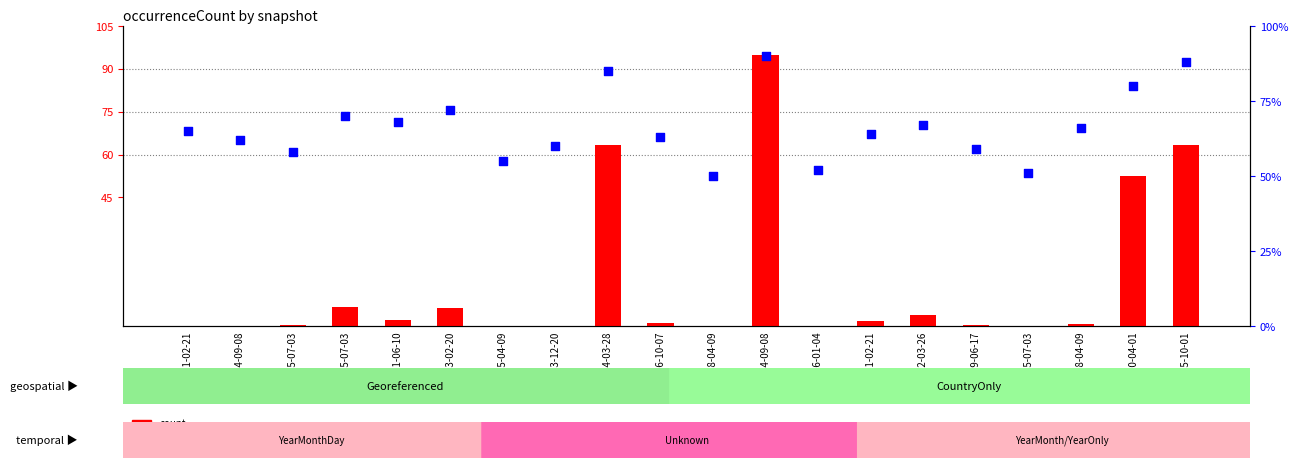

Which series has the widest spread of Y values?

count